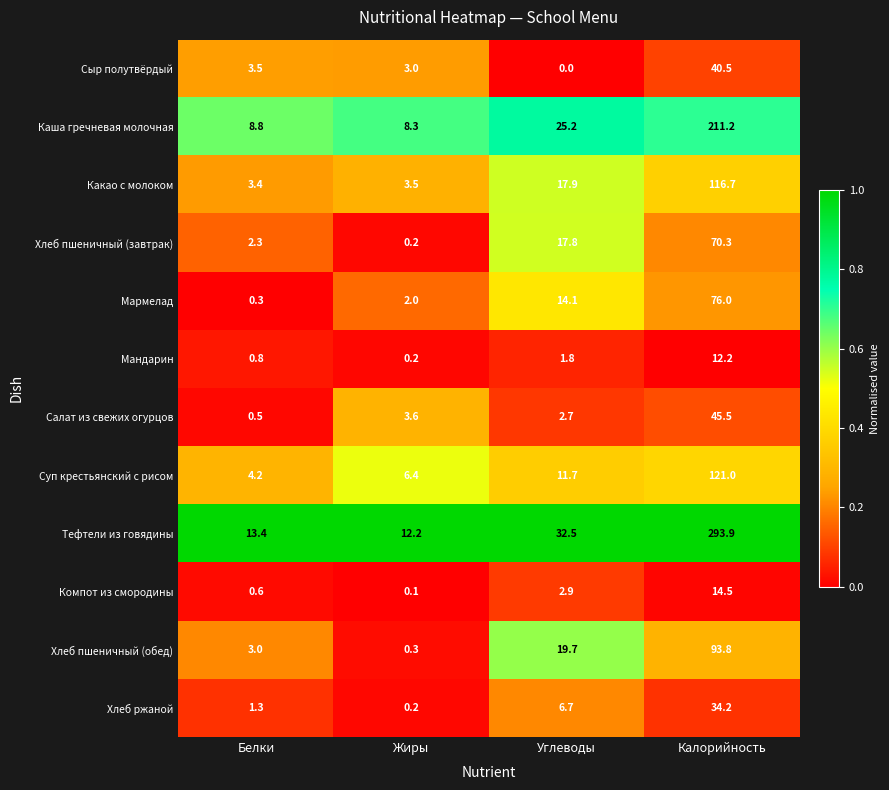

What is the sum of the Сыр полутвёрдый values at Калорийность and Углеводы?

40.5